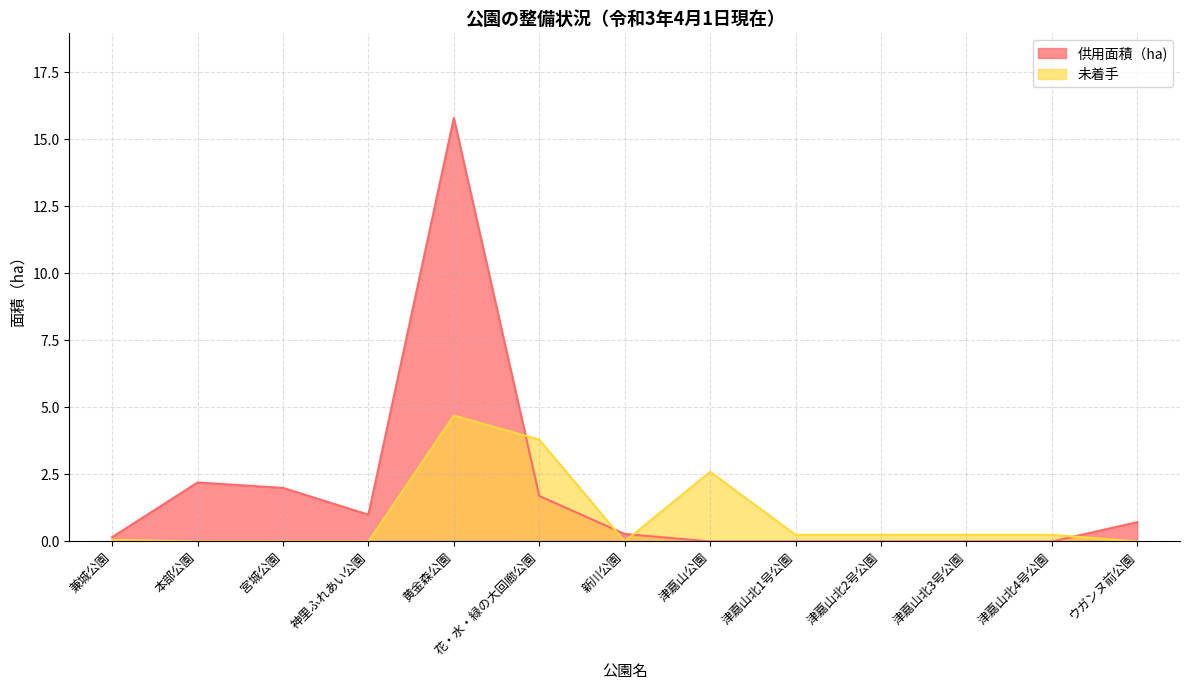

After their last crossing, which series has the higher values: 未着手 or 供用面積（ha)?

供用面積（ha)